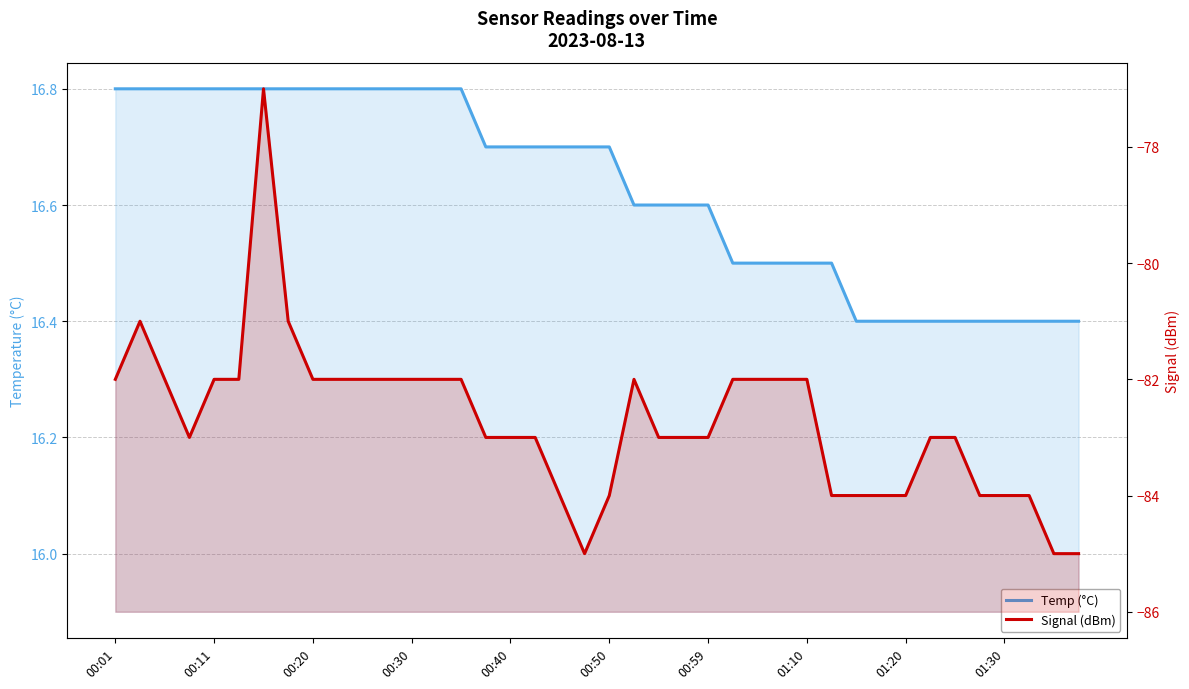

Between 33 and 32, which is larger?

33